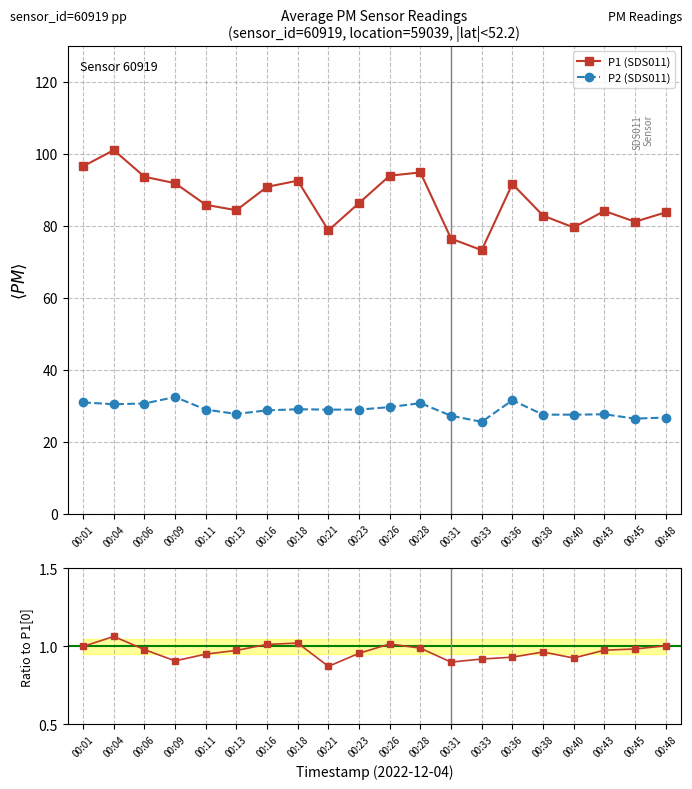

At which category does P2 (SDS011) reach its first local peak?

00:09